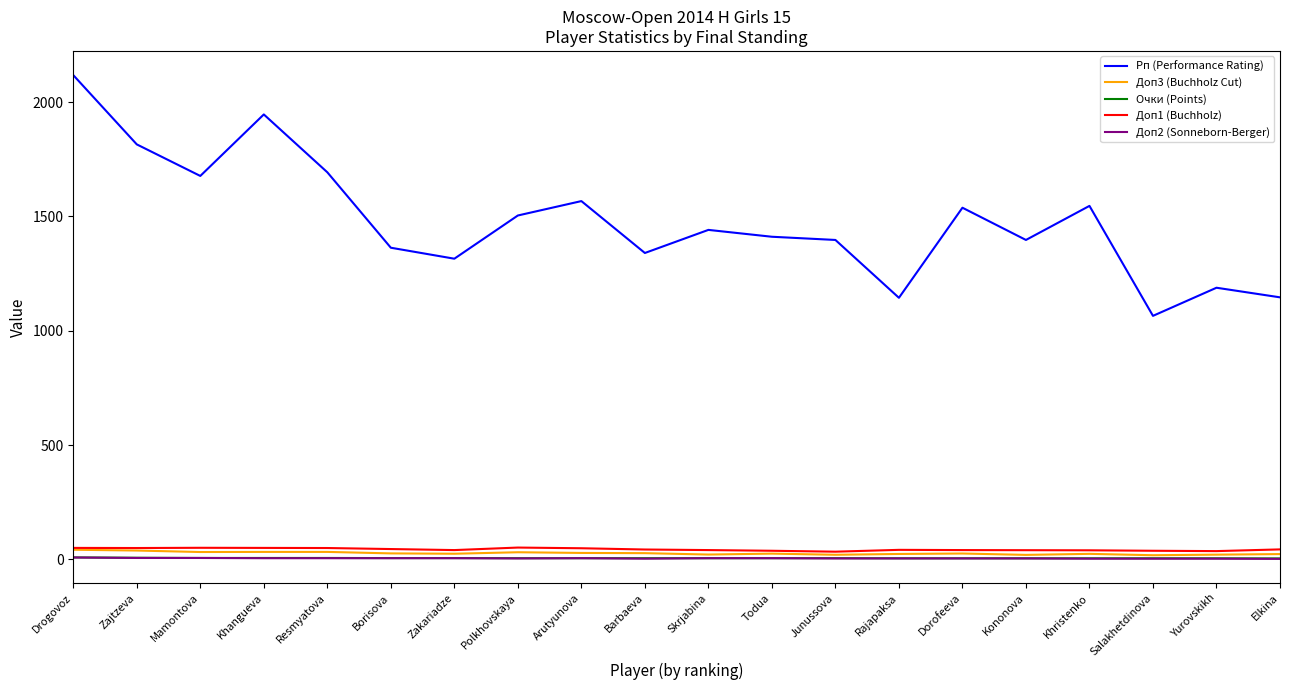

Is the value of Доп3 (Buchholz Cut) at Elkina greater than the value of Доп2 (Sonneborn-Berger) at Salakhetdinova?

Yes